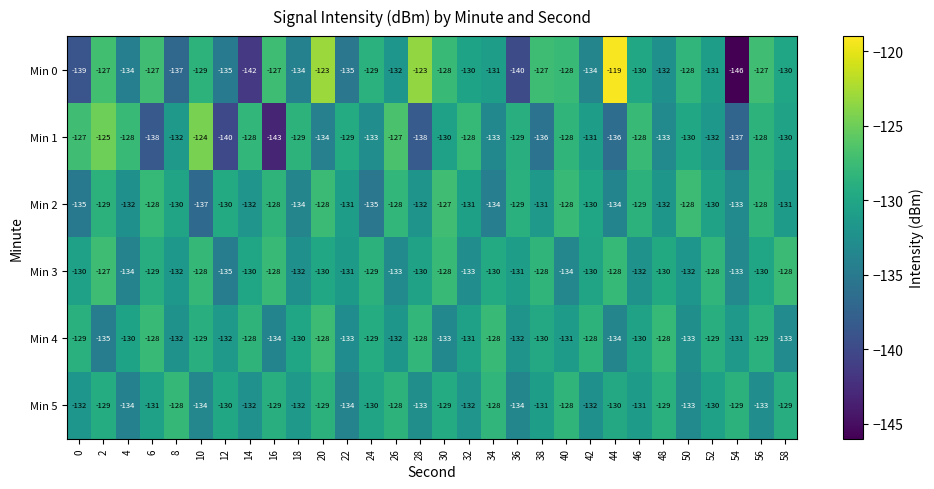

What is the difference between the second highest and minimum values in the Min 0 series?

23